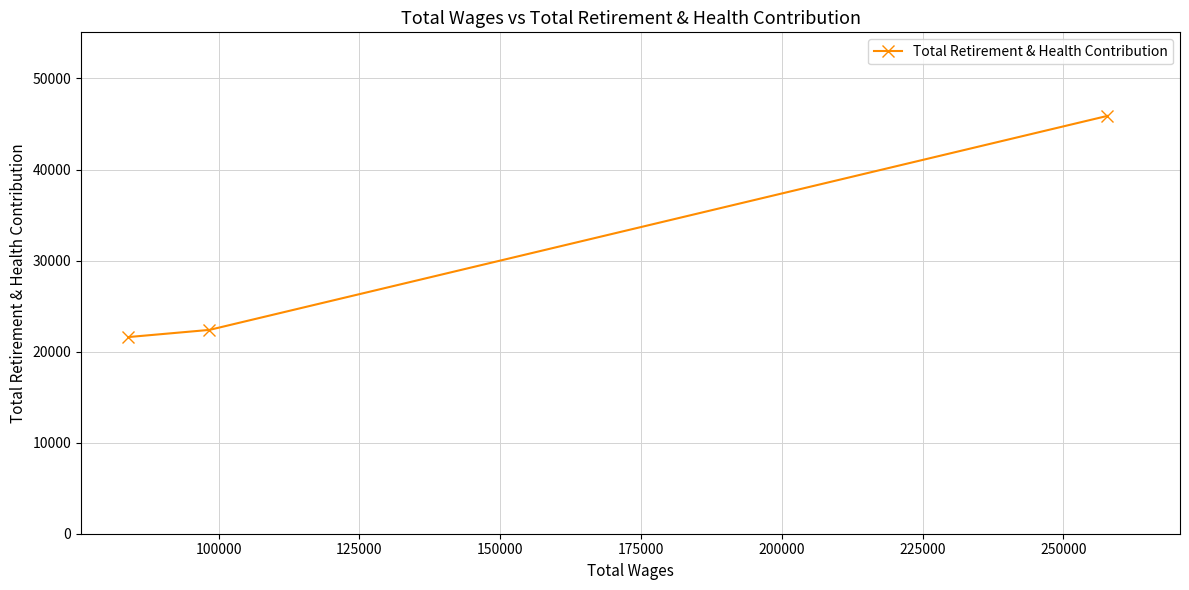

What is the value of the 2nd point from the left?

22387